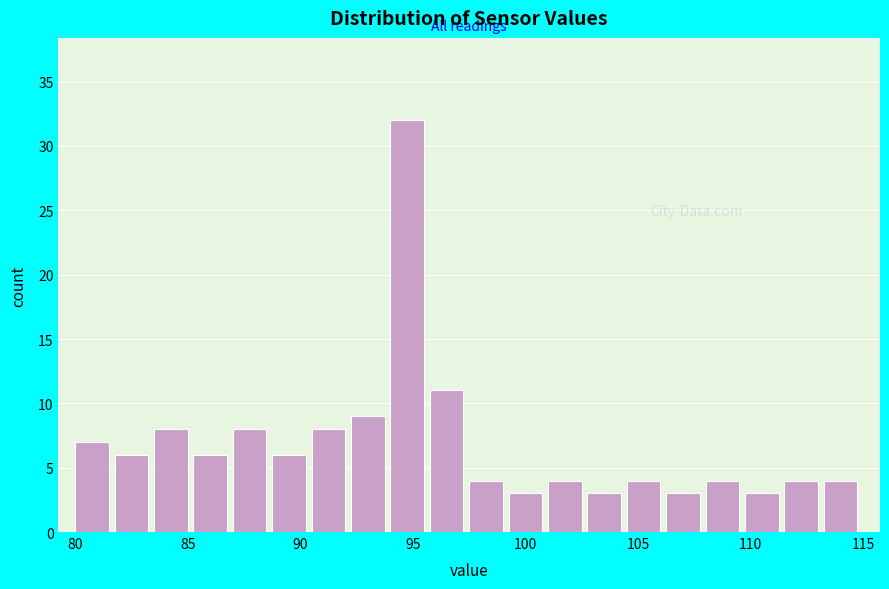

Read against the x-axis, roughly where is the centre of the tallest bar?

94.5